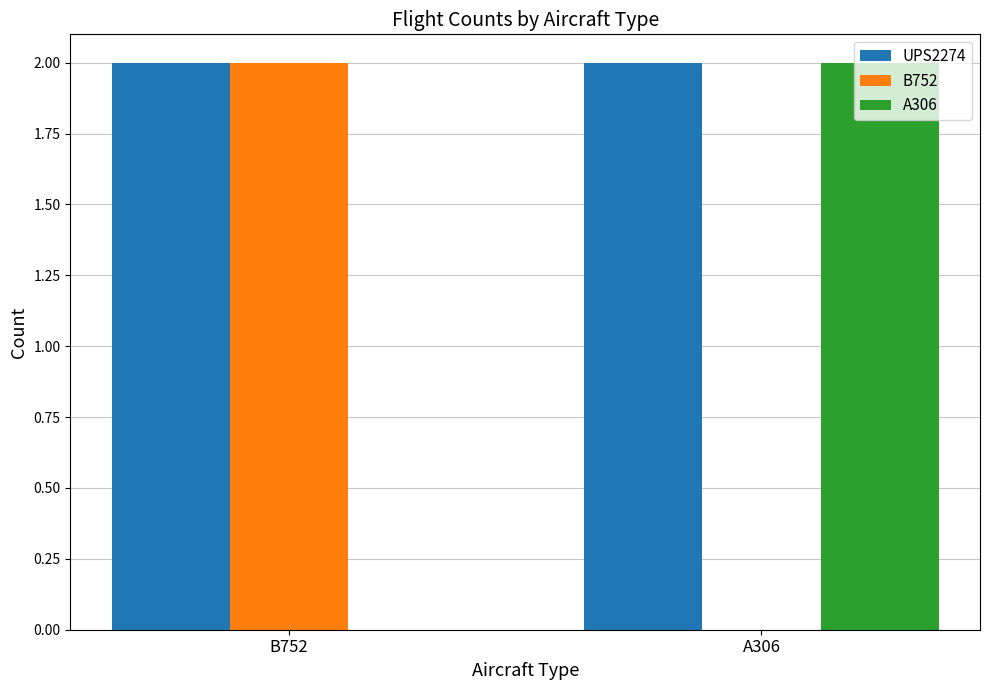

What is the sum of all A306 values?

2